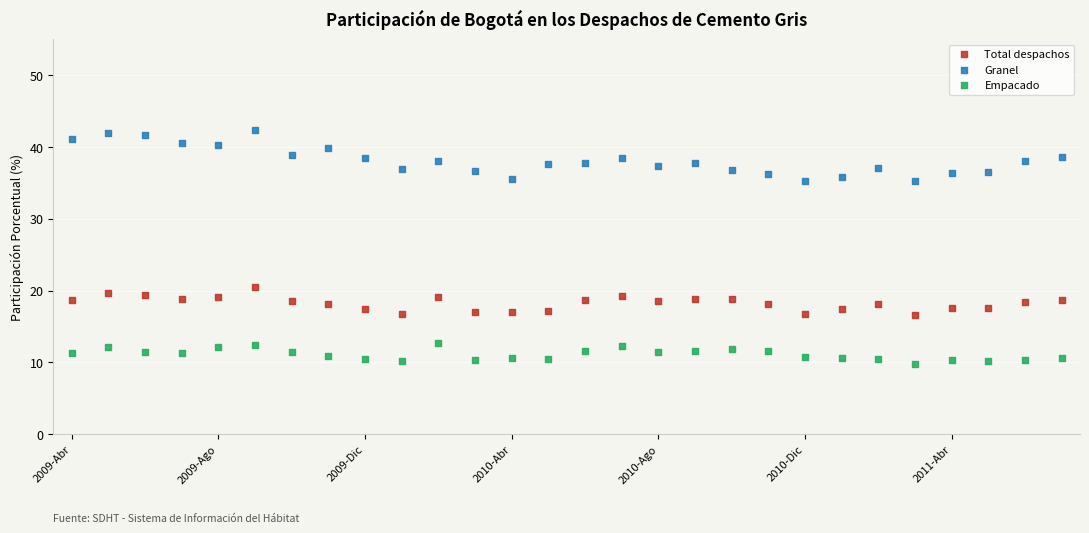

Which series reaches the minimum Y coordinate?

Empacado